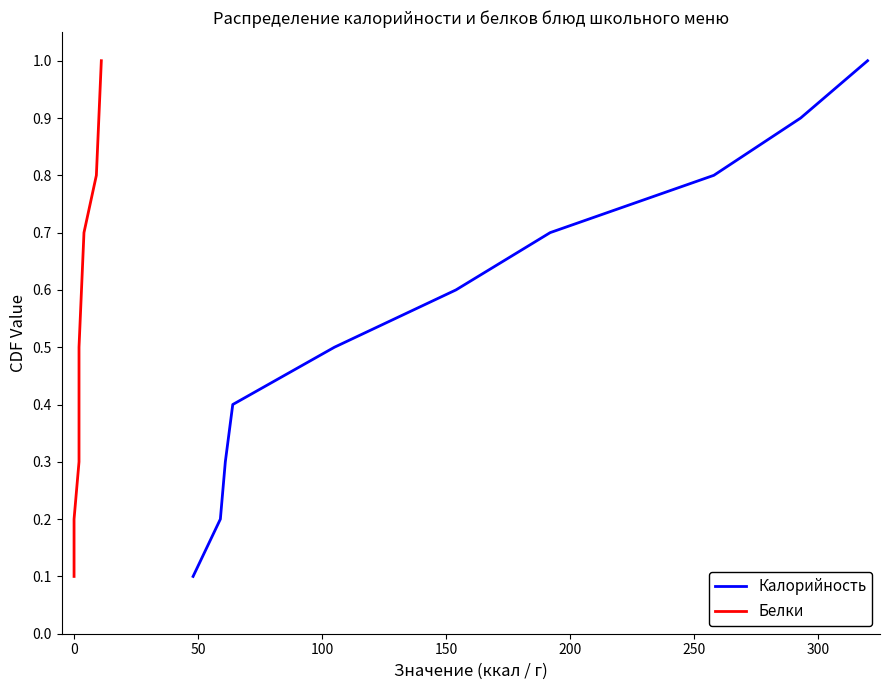

What is the maximum value for Калорийность?

1.0